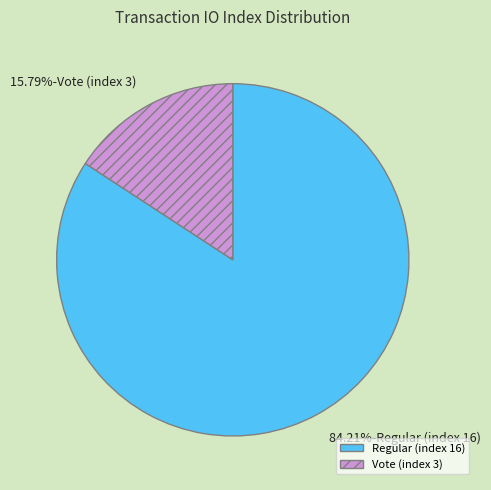

Which slice is the largest?

Regular (index 16)